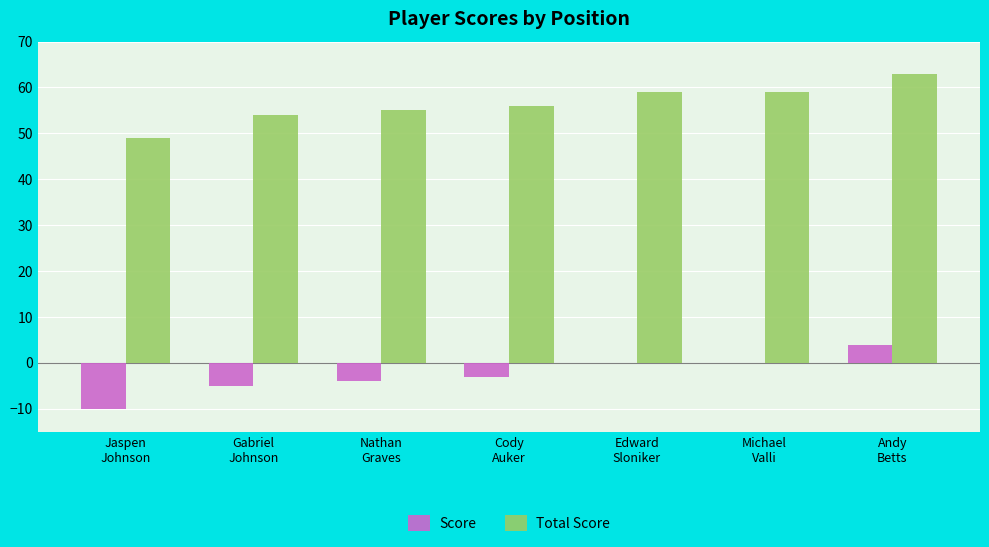

How many groups of bars are there?

7